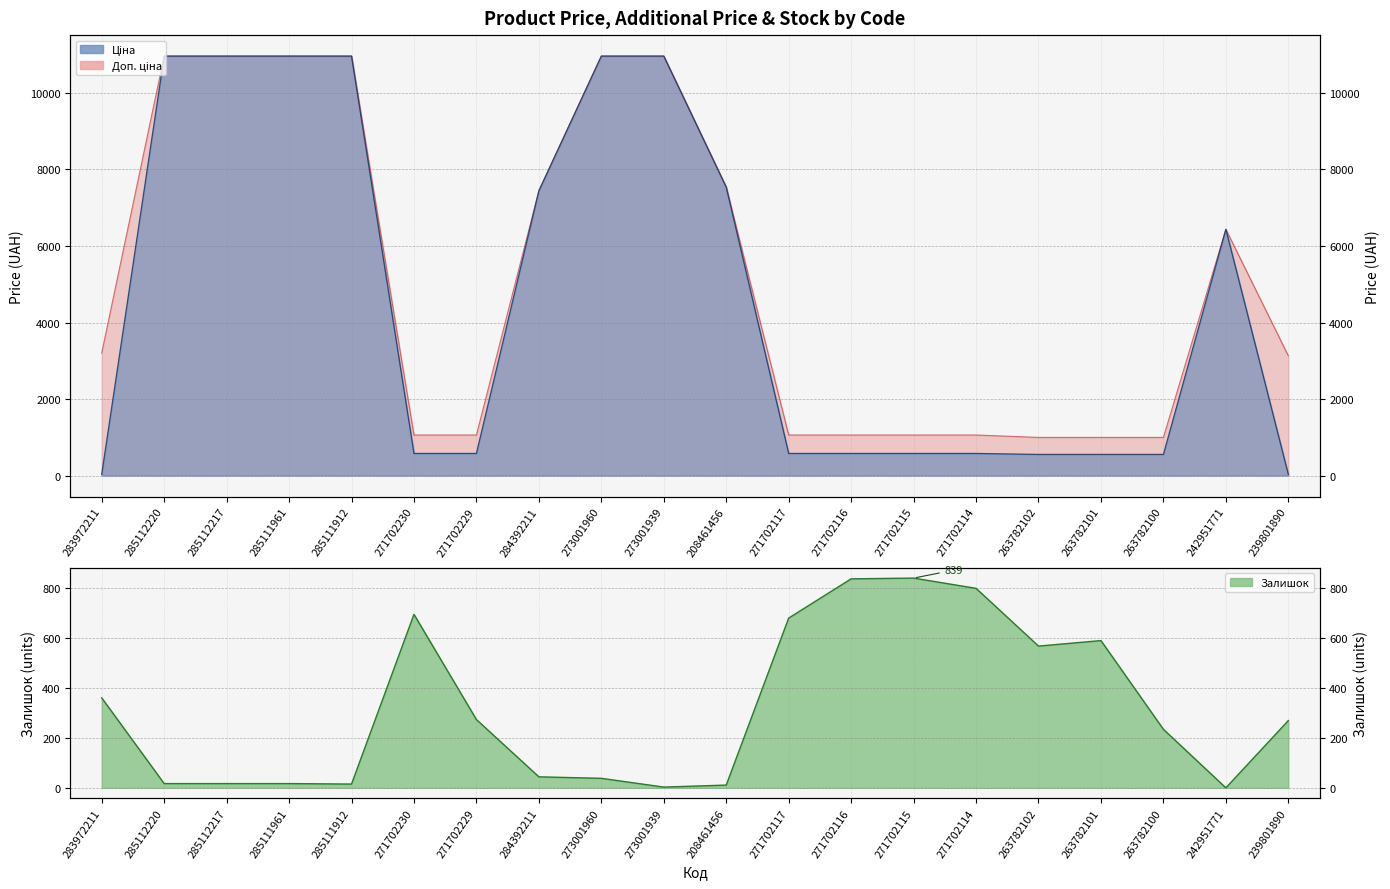

In Ціна, how many points are higher than both neighbors (excluding endpoints)?

1